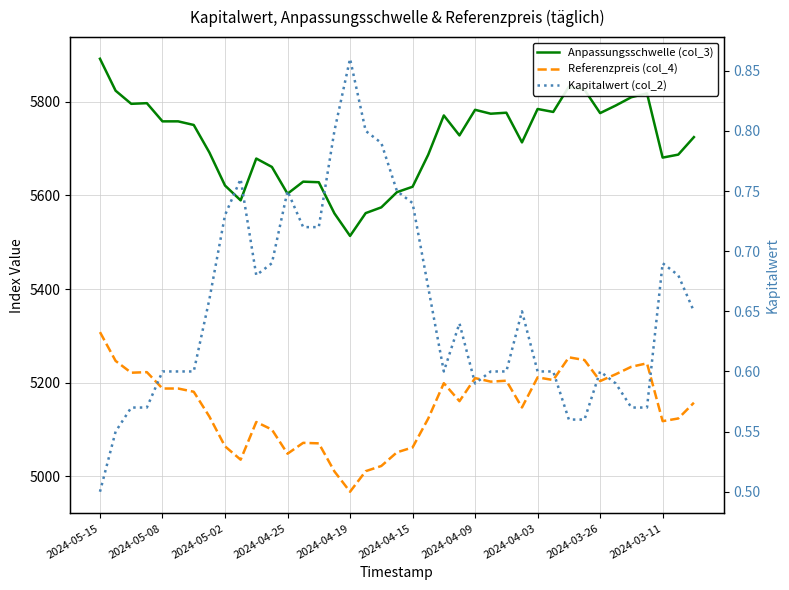

How many interior local valleys does the Anpassungsschwelle (col_3) series have?

11